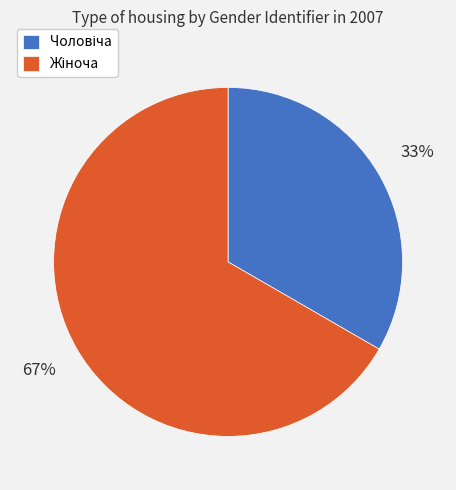

To the nearest percent, what is the average slice percentage?

50%